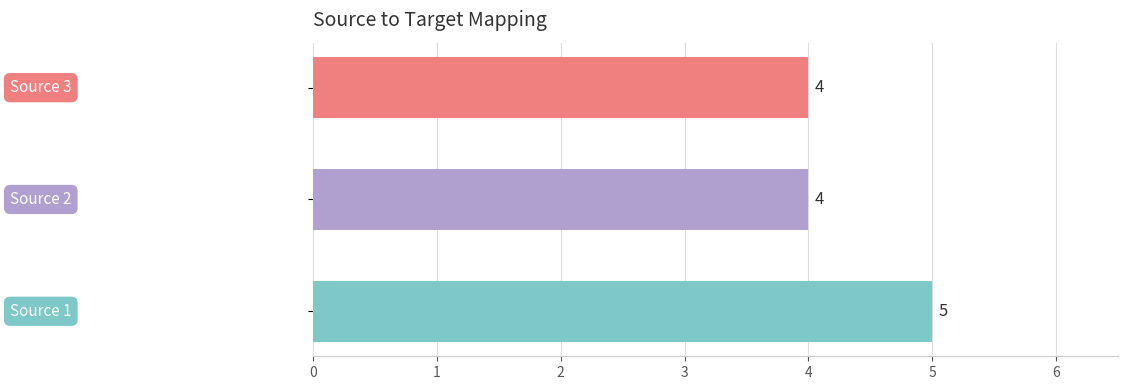

What is the sum of all values?

13